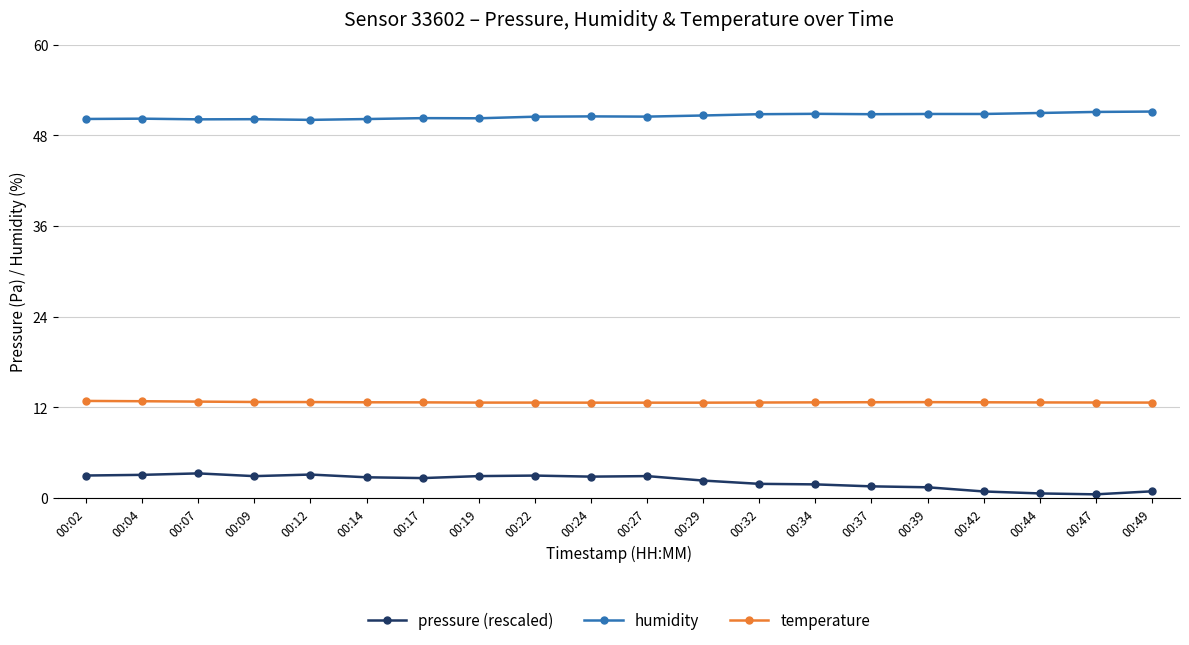

True or false: humidity has more than 2 interior local peaks.

True